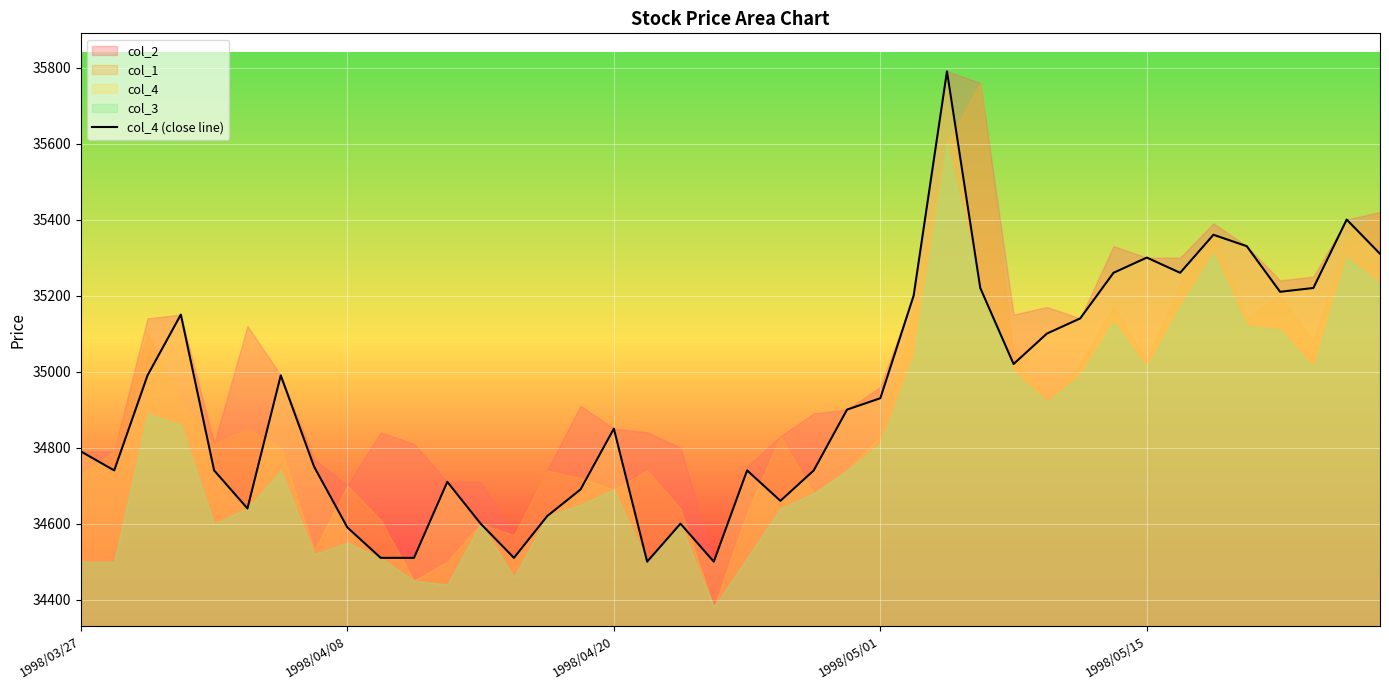

What is the minimum value for col_4 (close line)?

34500